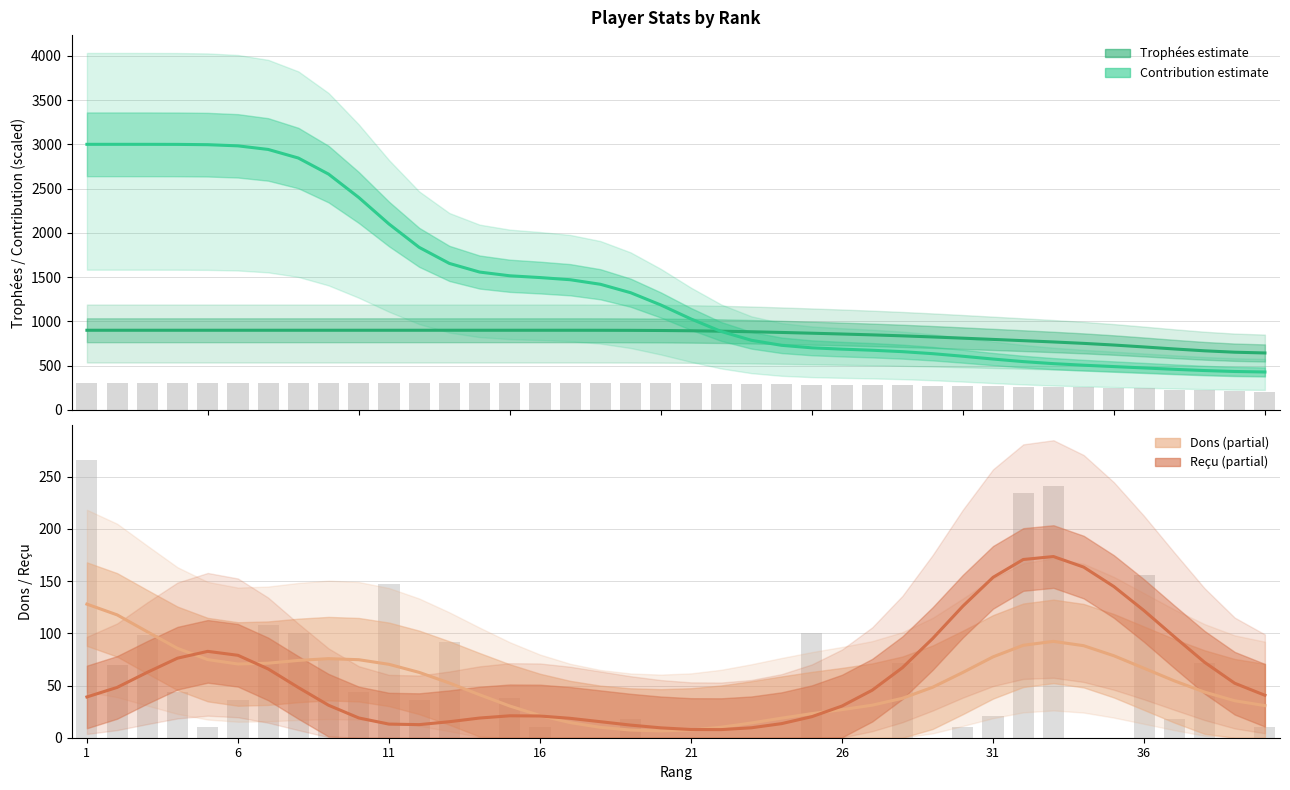

Which series has the largest total across all categories?

Contribution (estimate)